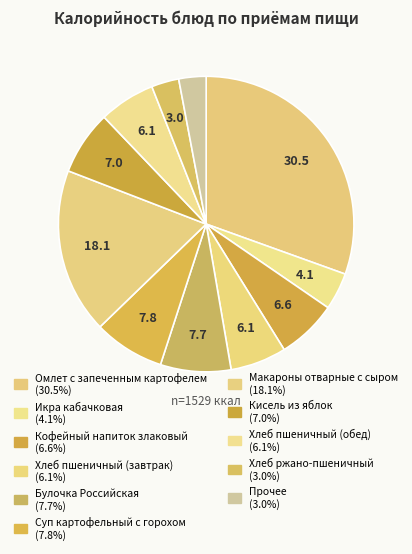

To the nearest percent, what is the average slice percentage?

9%